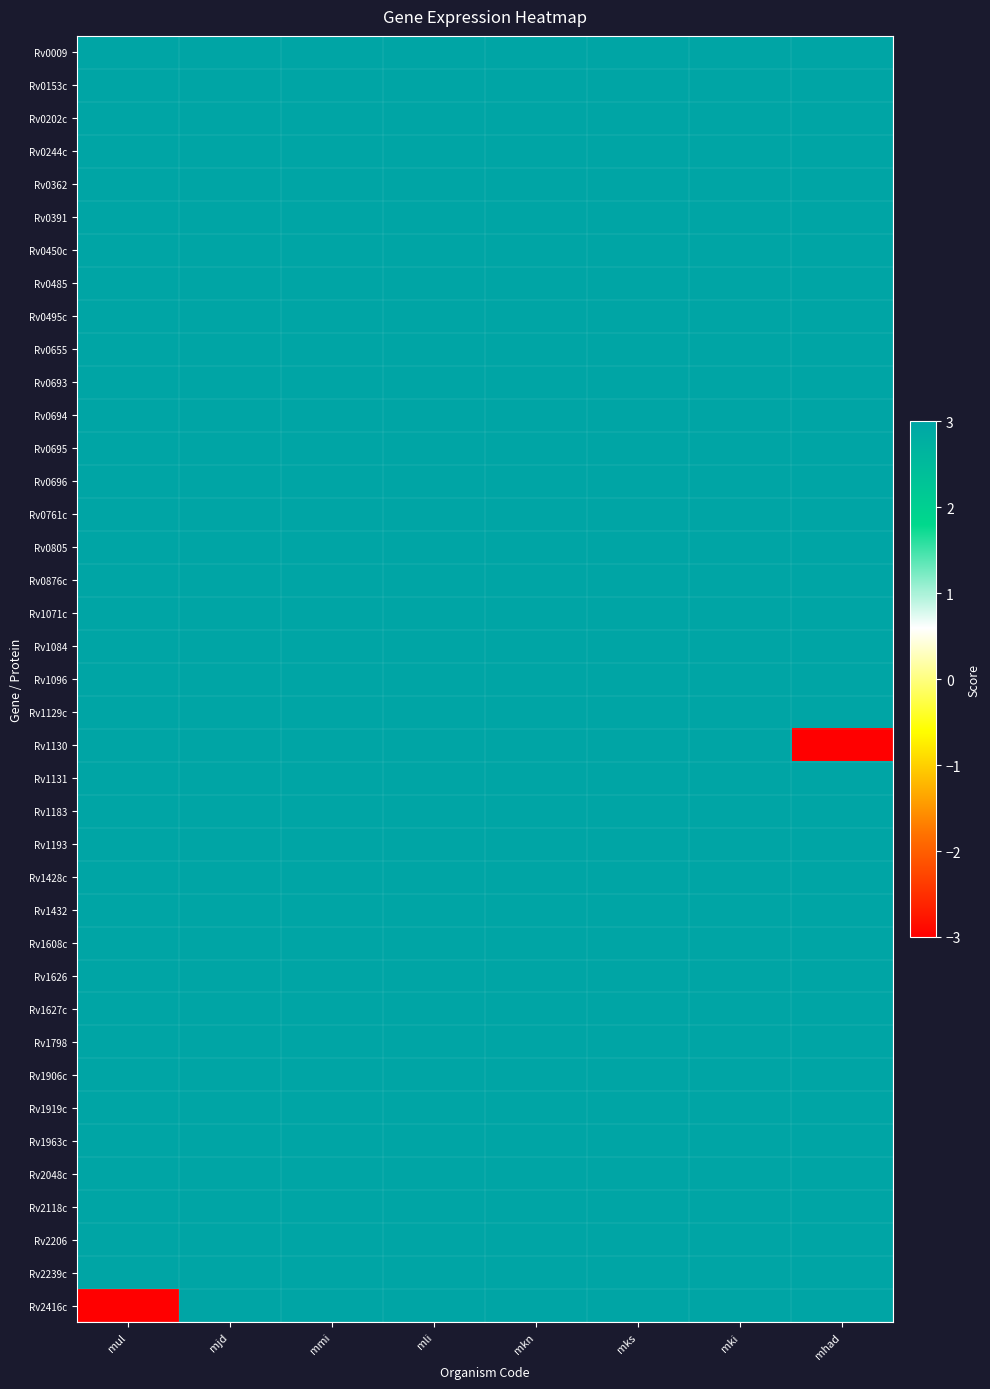

At which category is the sum across all series the highest?

mjd